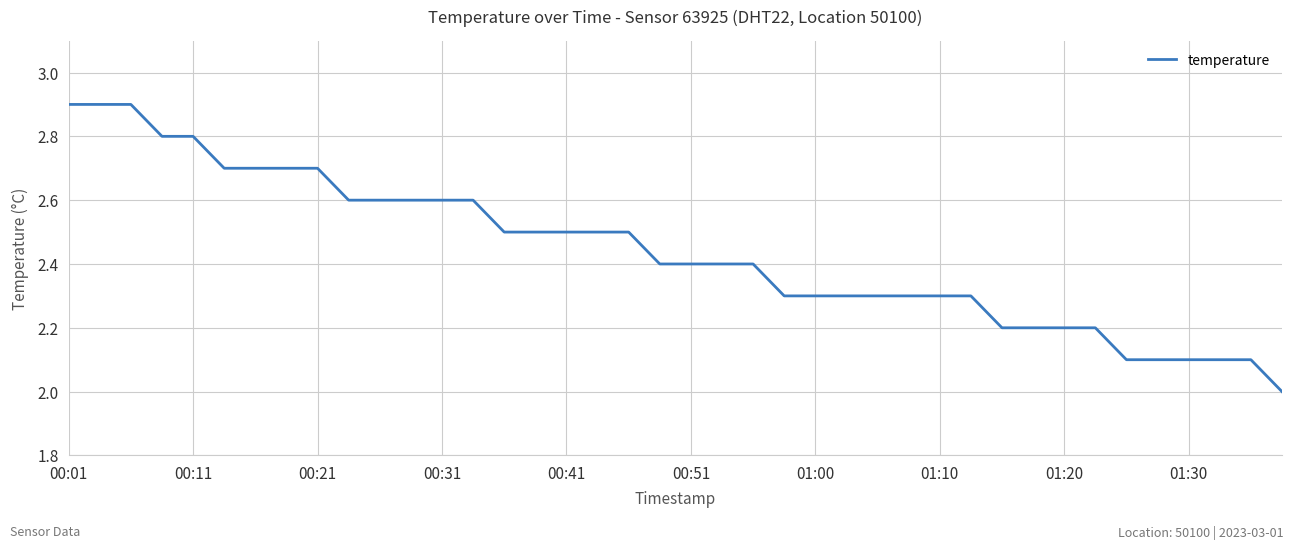

What is the difference between the maximum and minimum values?

0.9